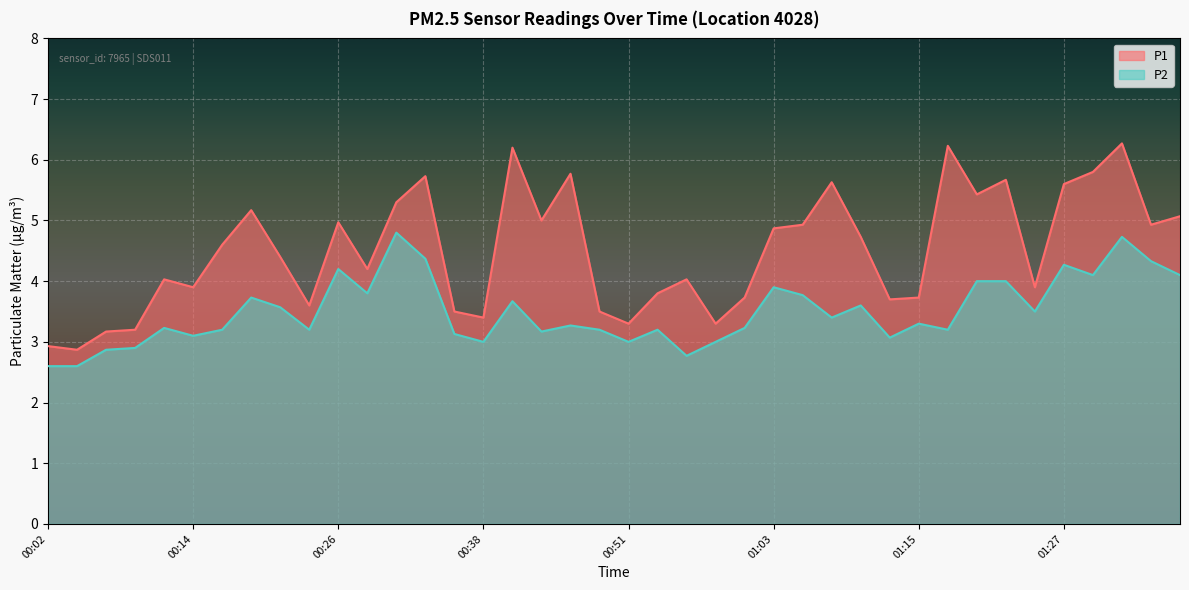

What position from the left is 00:53?

22